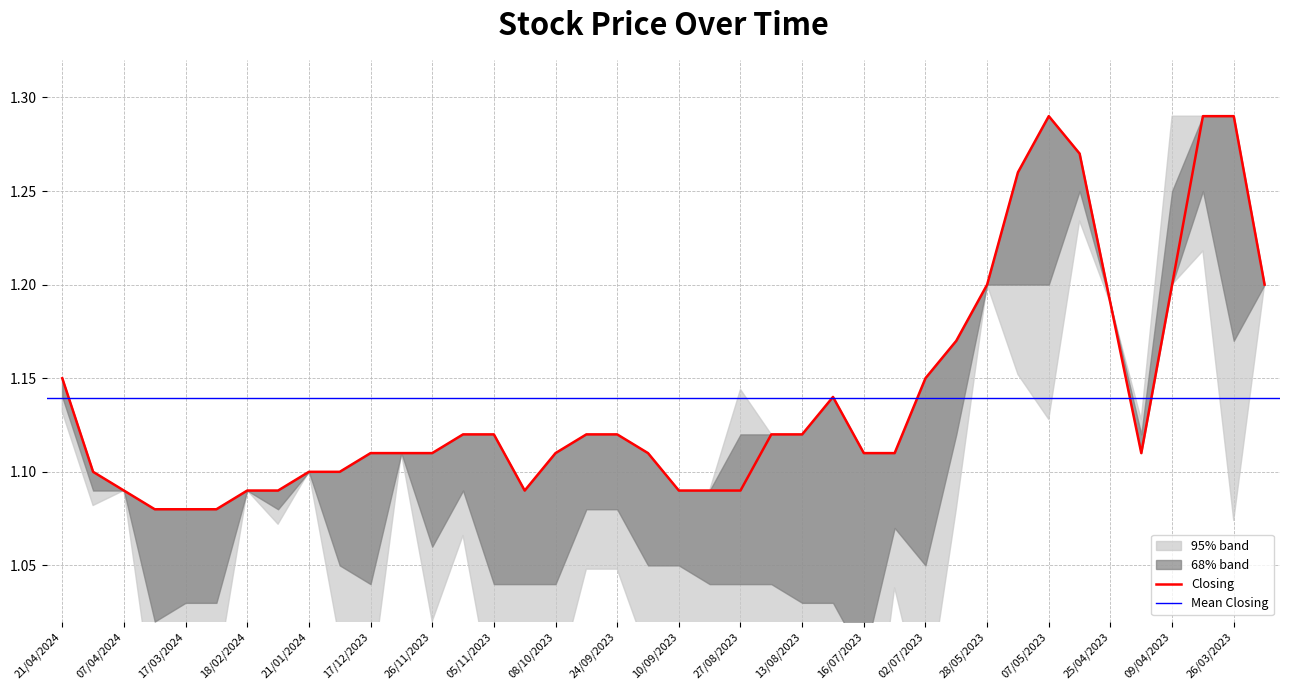

Reading left to right, extract all data points from this chart.

Closing: 1.1	1.1	1.1	1.1	1.1	1.1	1.1	1.1	1.1	1.1	1.1	1.1	1.1	1.1	1.1	1.1	1.1	1.1	1.1	1.1	1.1	1.1	1.1	1.1	1.1	1.1	1.1	1.1	1.1	1.2	1.2	1.3	1.3	1.3	1.2	1.1	1.2	1.3	1.3	1.2
High: 1.1	1.1	1.1	1.1	1.1	1.1	1.1	1.1	1.1	1.1	1.1	1.1	1.1	1.1	1.1	1.1	1.1	1.1	1.1	1.1	1.1	1.1	1.1	1.1	1.1	1.1	1.1	1.1	1.1	1.2	1.2	1.3	1.3	1.3	1.2	1.1	1.2	1.3	1.3	1.2
Low: 1.1	1.1	1.1	1.0	1.0	1.0	1.1	1.1	1.1	1.1	1.0	1.1	1.1	1.1	1.0	1.0	1.0	1.1	1.1	1.1	1.1	1.0	1.0	1.0	1.0	1.0	1.0	1.1	1.1	1.1	1.2	1.2	1.2	1.2	1.2	1.1	1.2	1.2	1.2	1.2